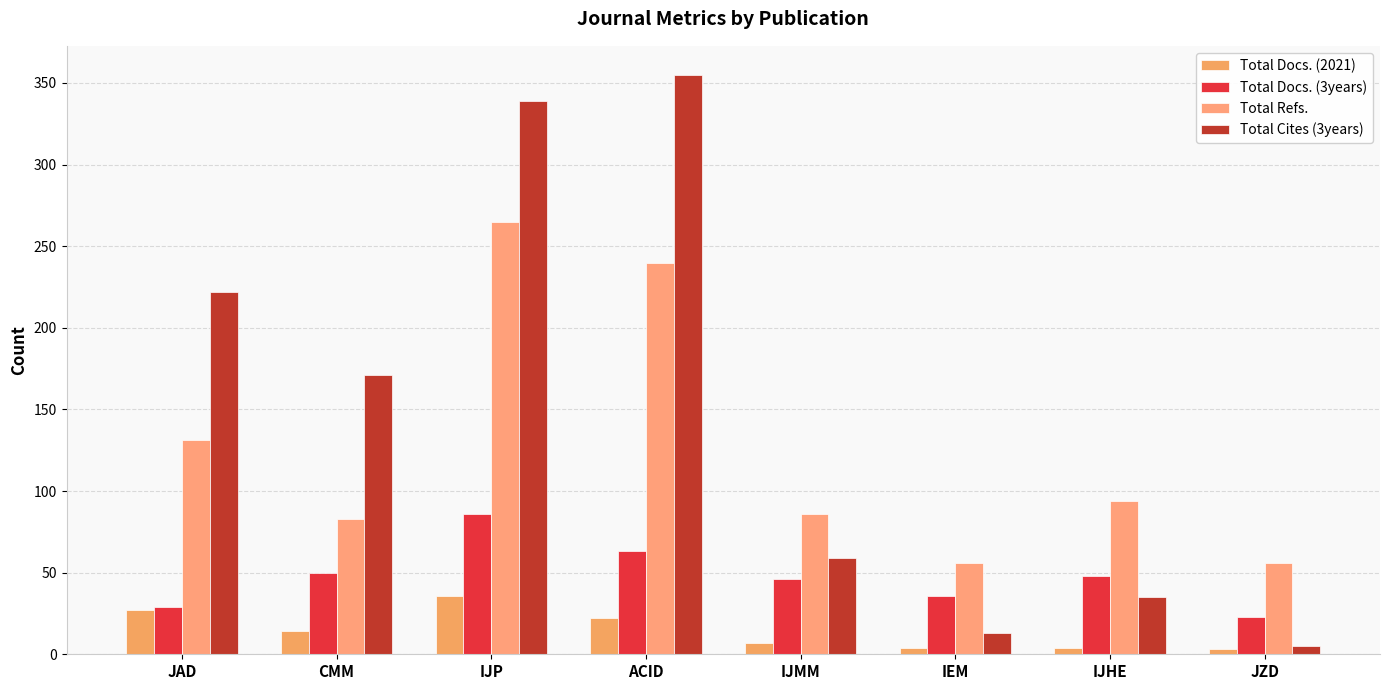

Which series changed the most between JAD and IJP?

Total Refs.